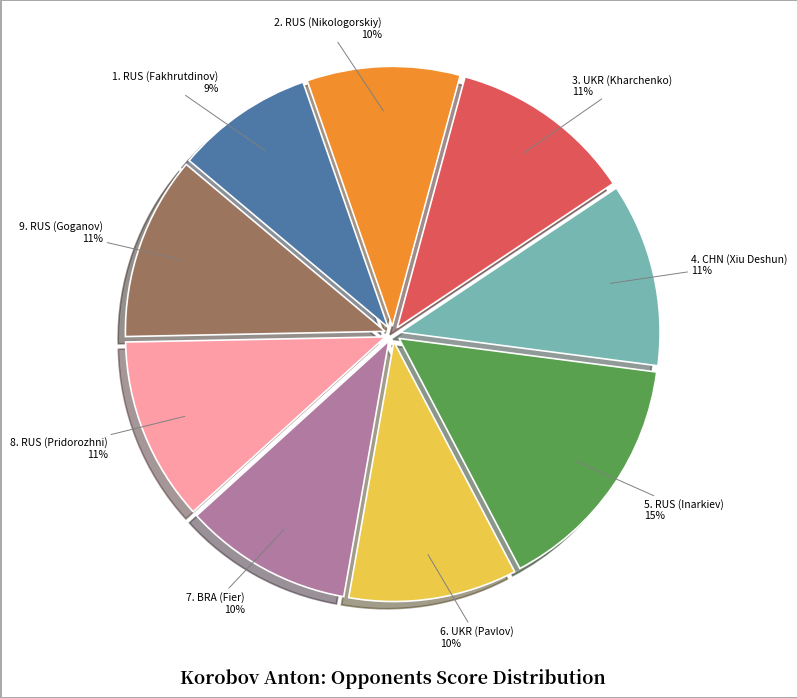

Is there any slice that represents more than half of the pie?

No